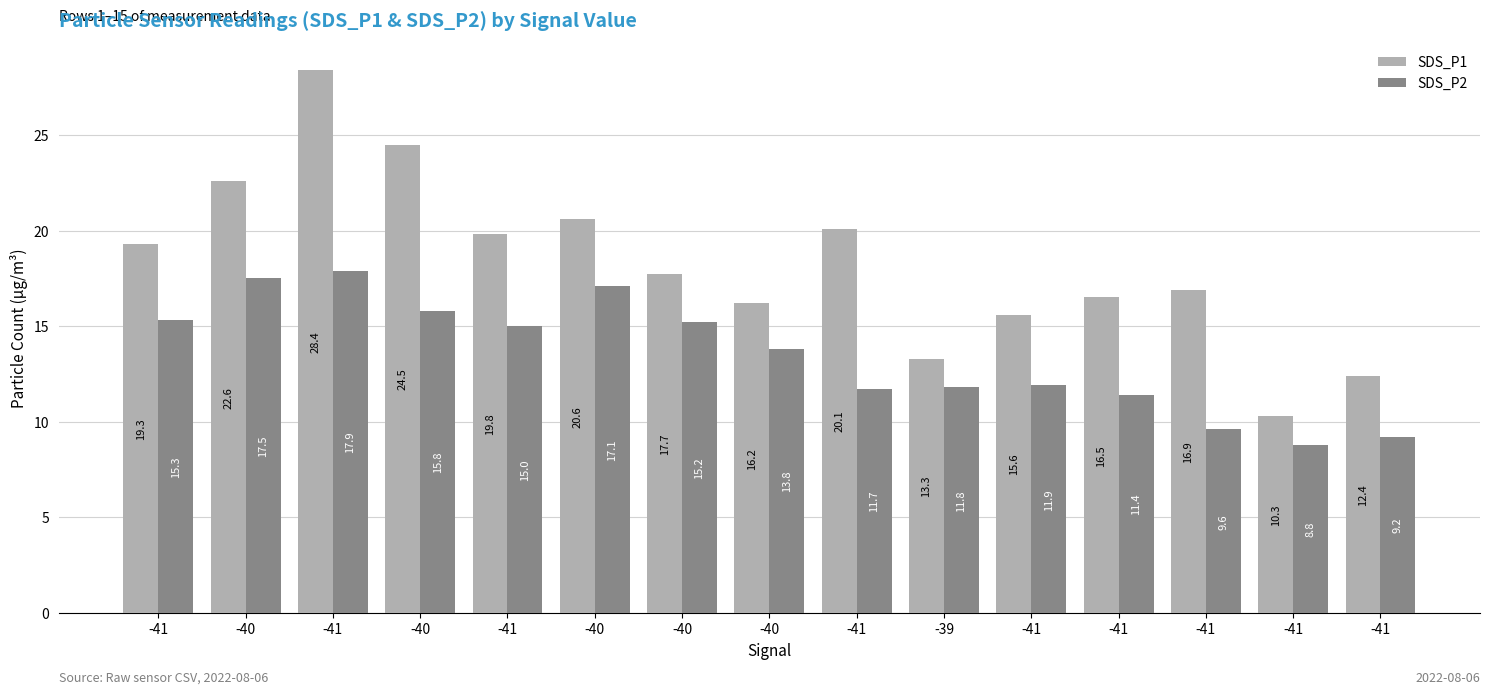

How many values in the SDS_P1 series are below 17?

7